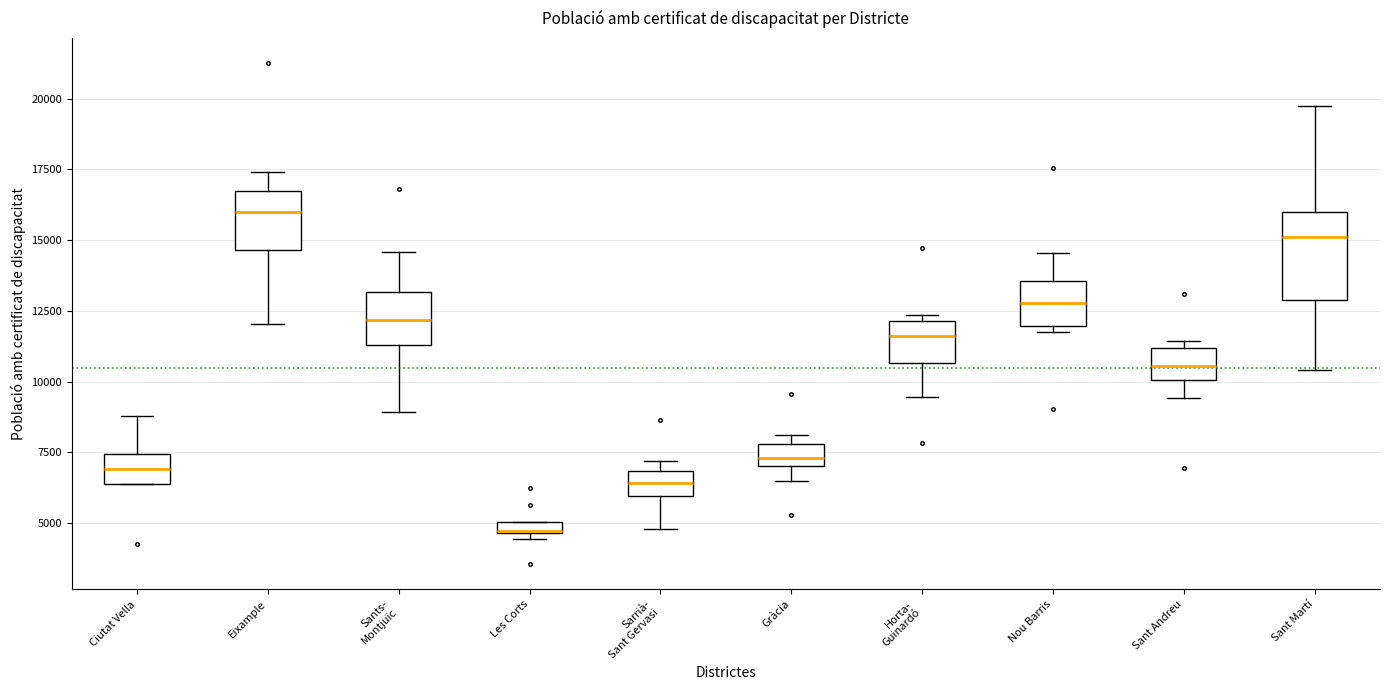

Where is the lower edge of the box for Les Corts on the y-axis? The values are not printed on the chart, so give them approximately, as read against the axis.

4500